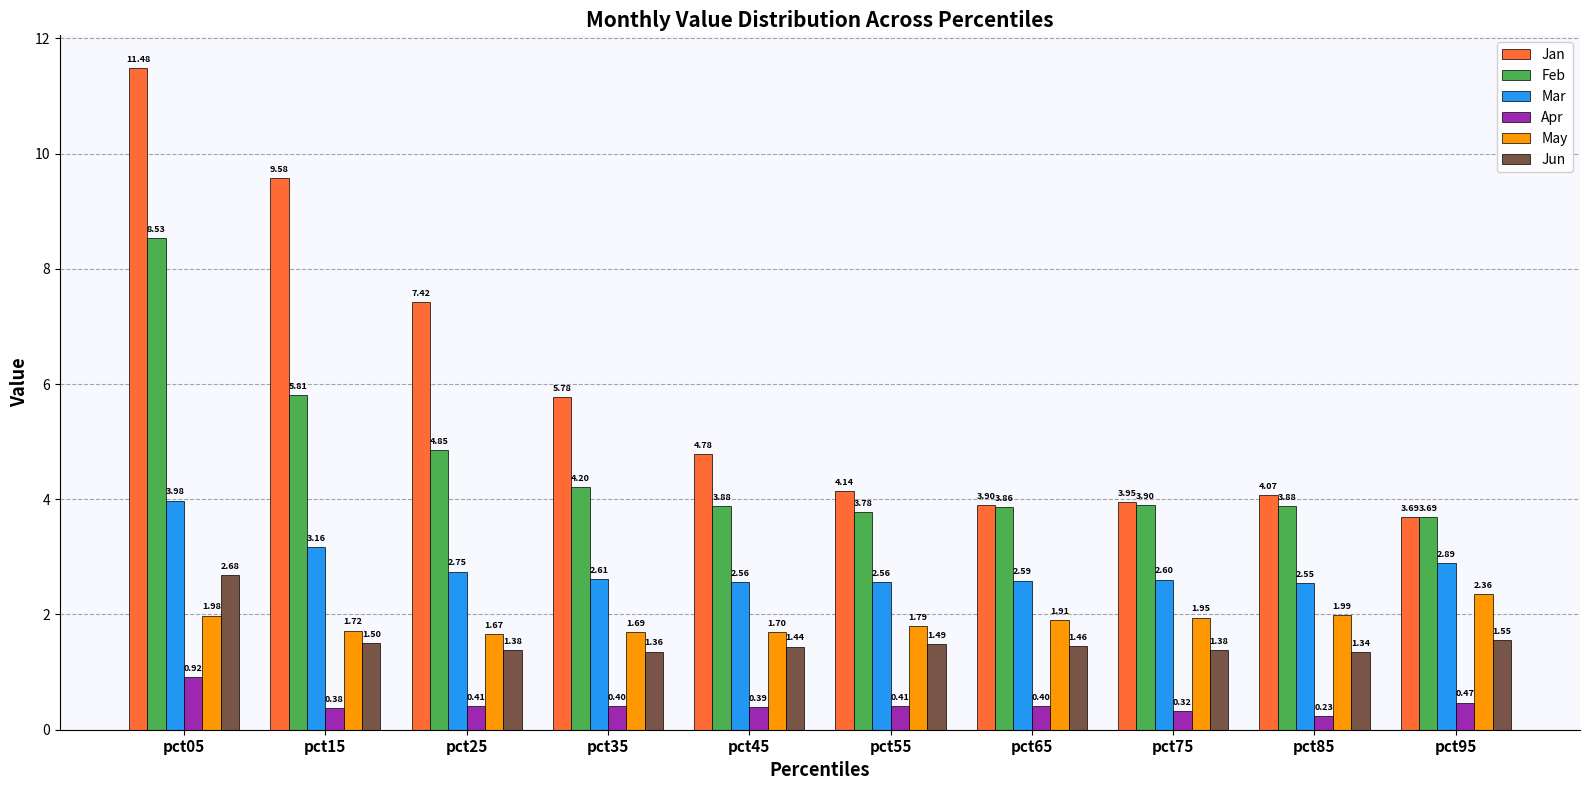

What is the average value of the Jan series?

5.9